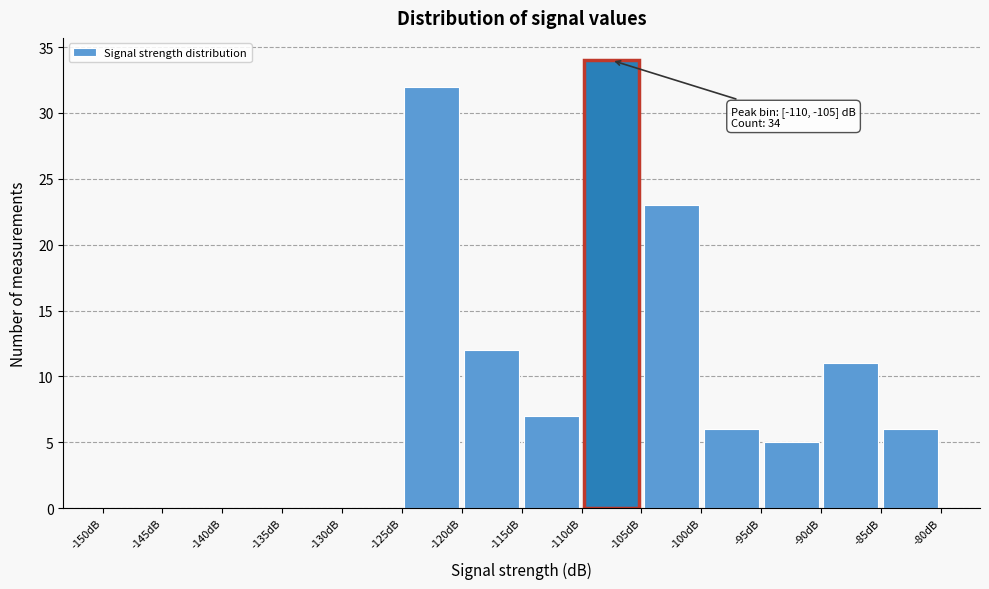

Over which range of the x-axis is the bar tallest?

-110 to -105